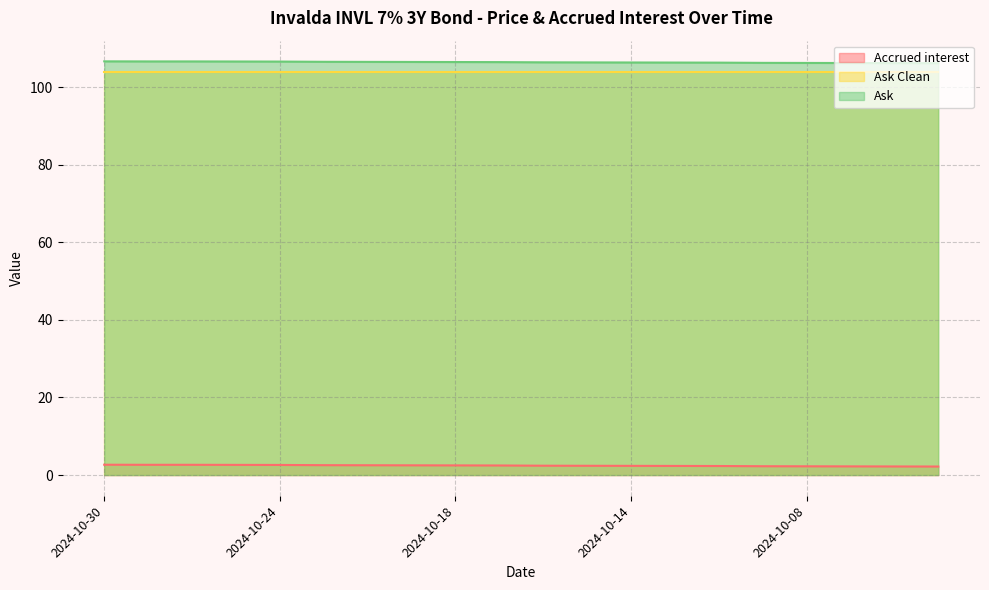

What is the spread (max minus min) of values at 2024-10-08?

104.0